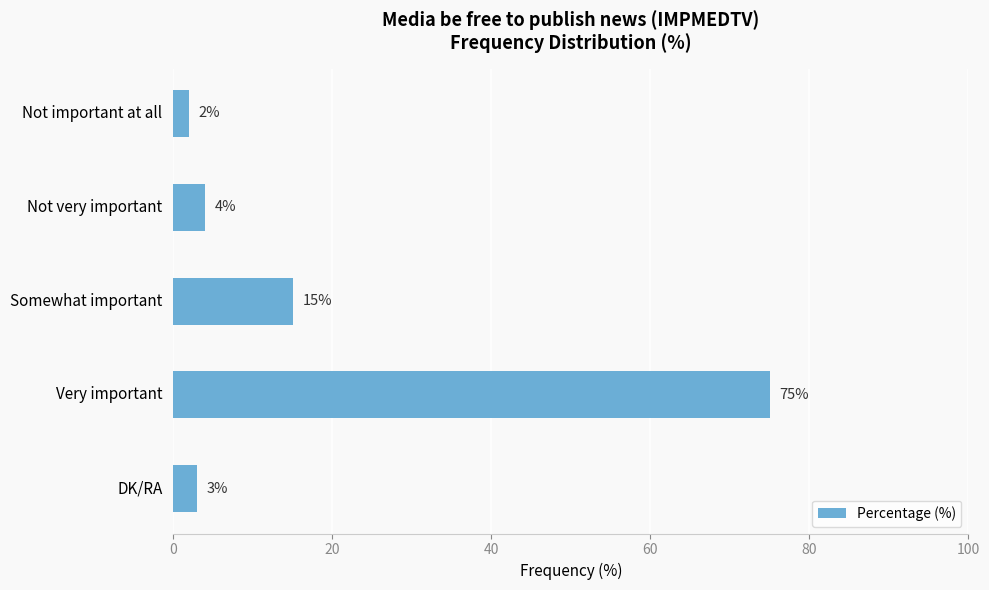

Which has a higher value, Not very important or Not important at all?

Not very important